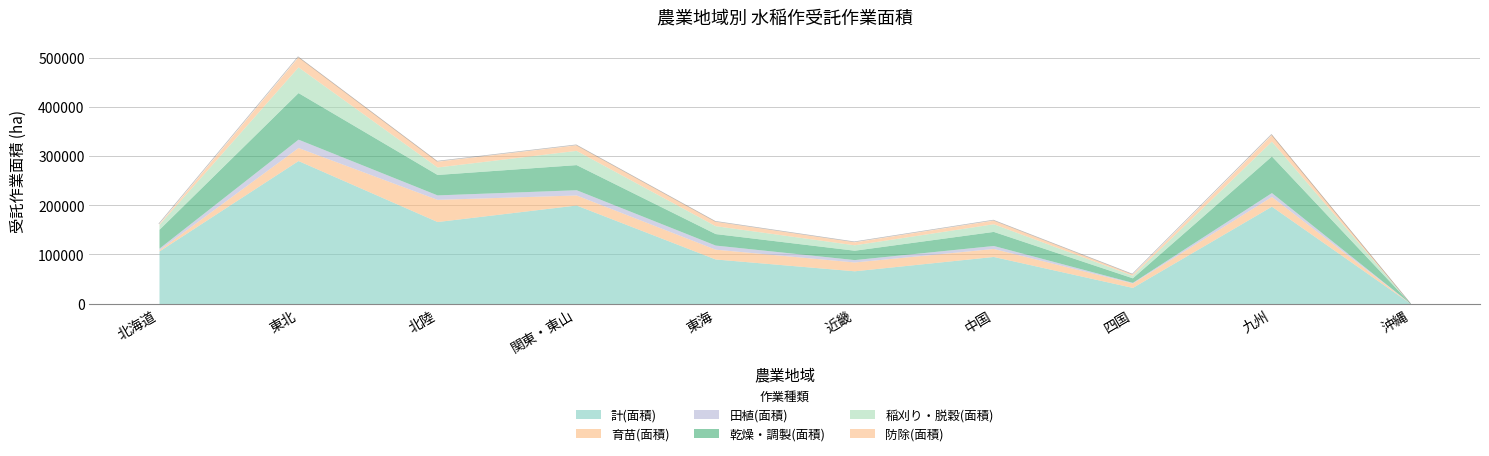

The 田植(面積) series shows 11506 at 東北. True or false?

False